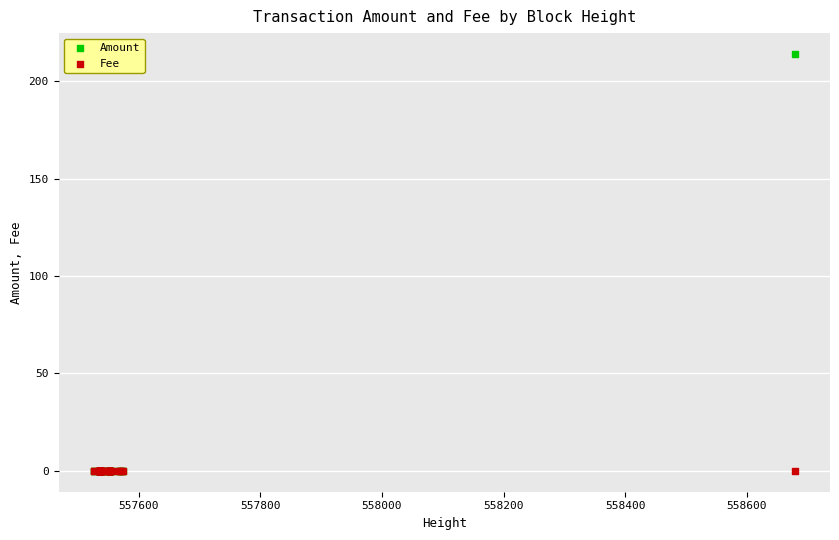

Which series has the widest spread of Y values?

Amount